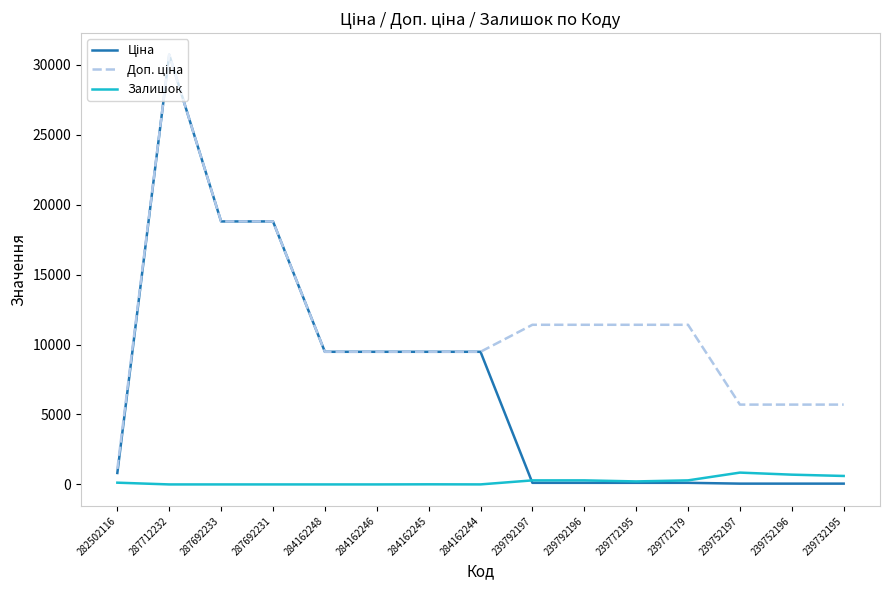

What is the maximum value shown in the chart?

30717.1